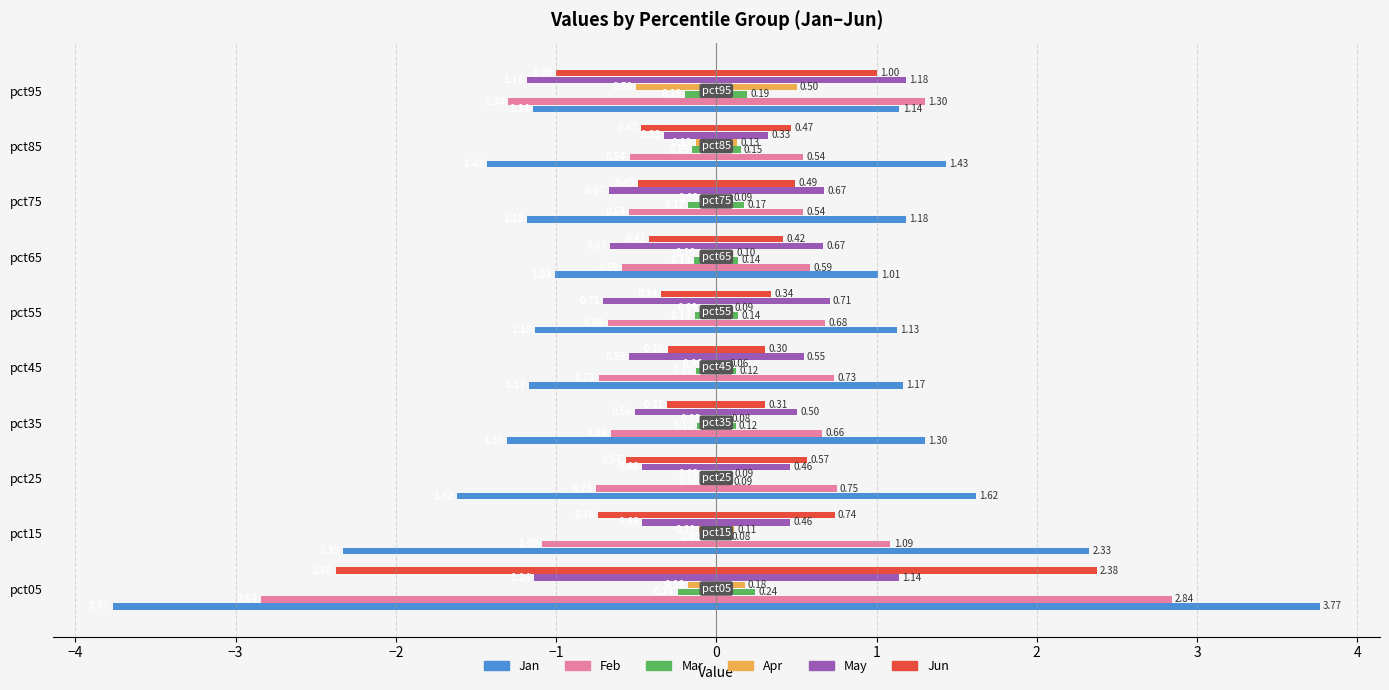

Is the value of Apr at pct85 greater than the value of Jan at pct85?

Yes